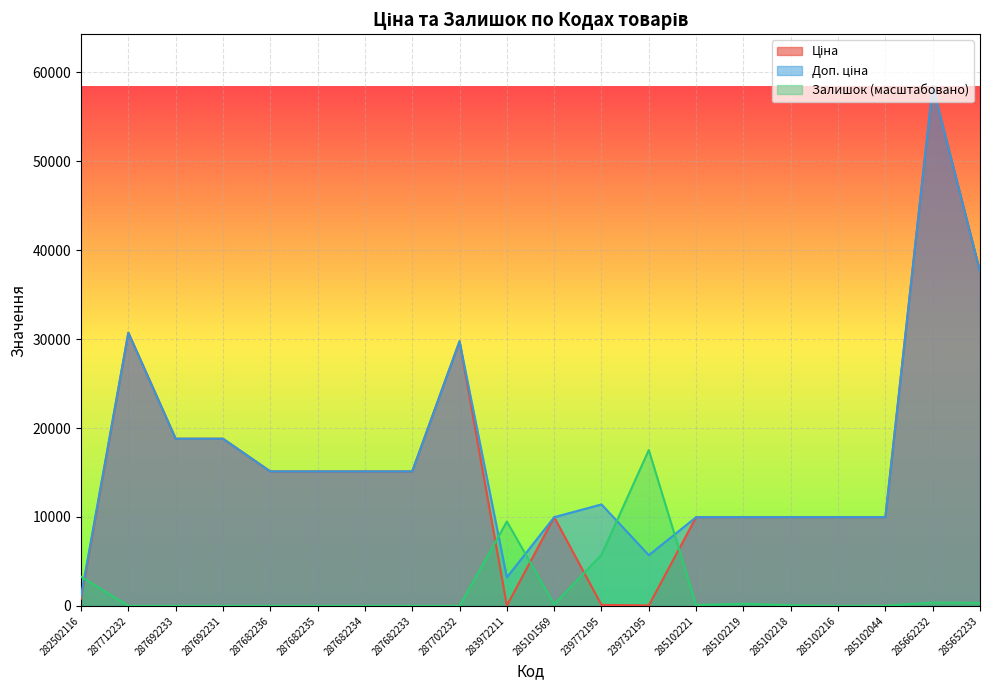

List the series in order of their peak value, highest first.

Ціна, Доп. ціна, Залишок